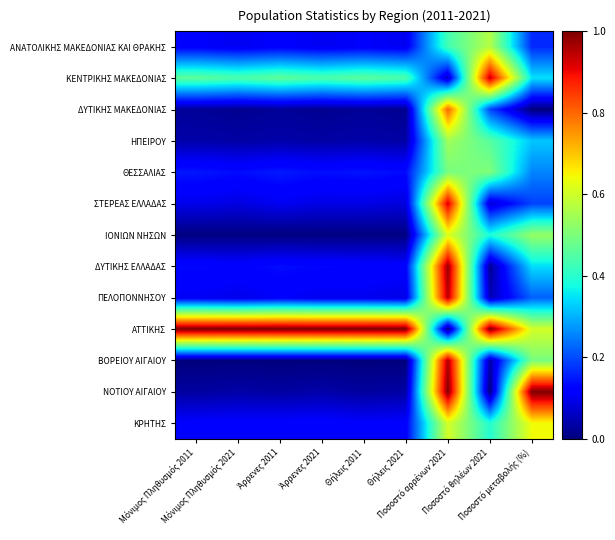

Count the number of categories in the chart.

9